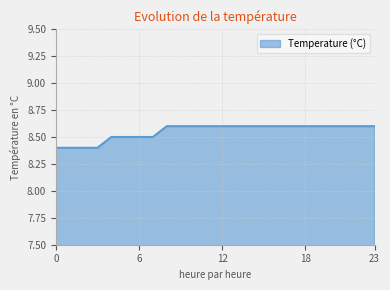

How many lines are shown in the chart?

1